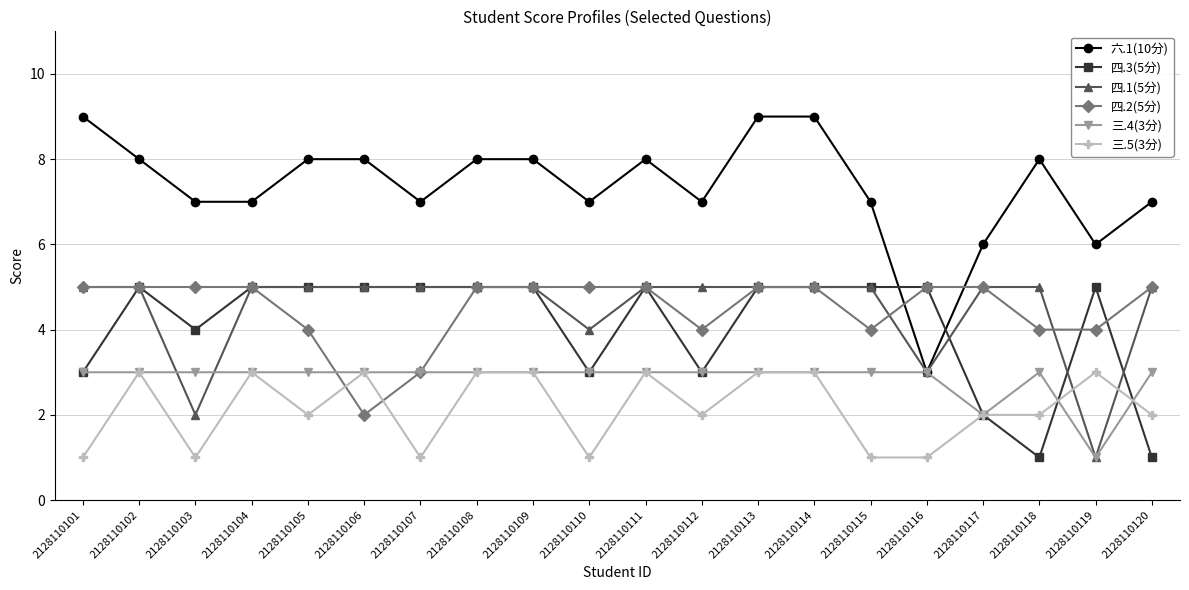

Is the value of 三.4(3分) at 2128110103 greater than the value of 四.3(5分) at 2128110103?

No